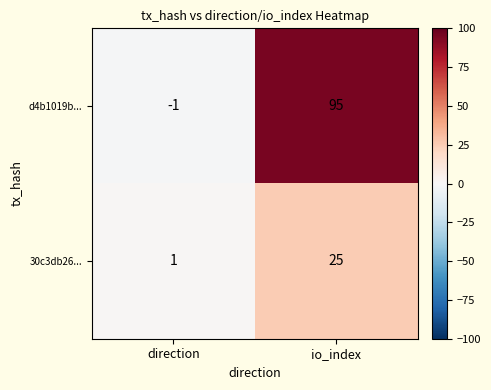

What is the sum of all d4b1019b... values?

94